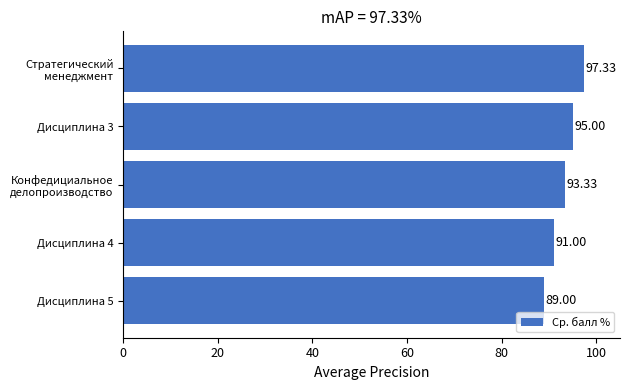

How many data points does each series have?

5